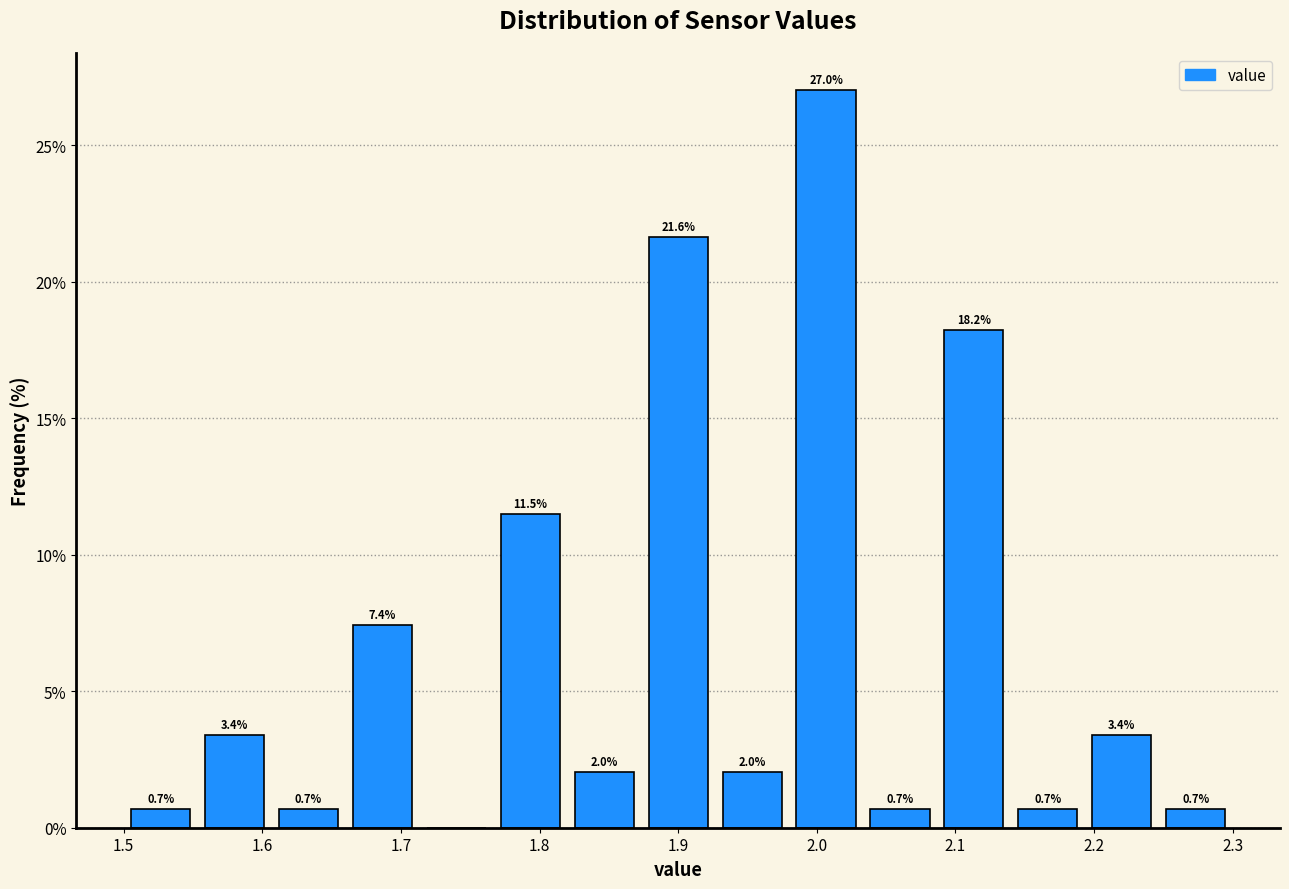

Which range on the x-axis has the tallest bar?

1.98 to 2.03